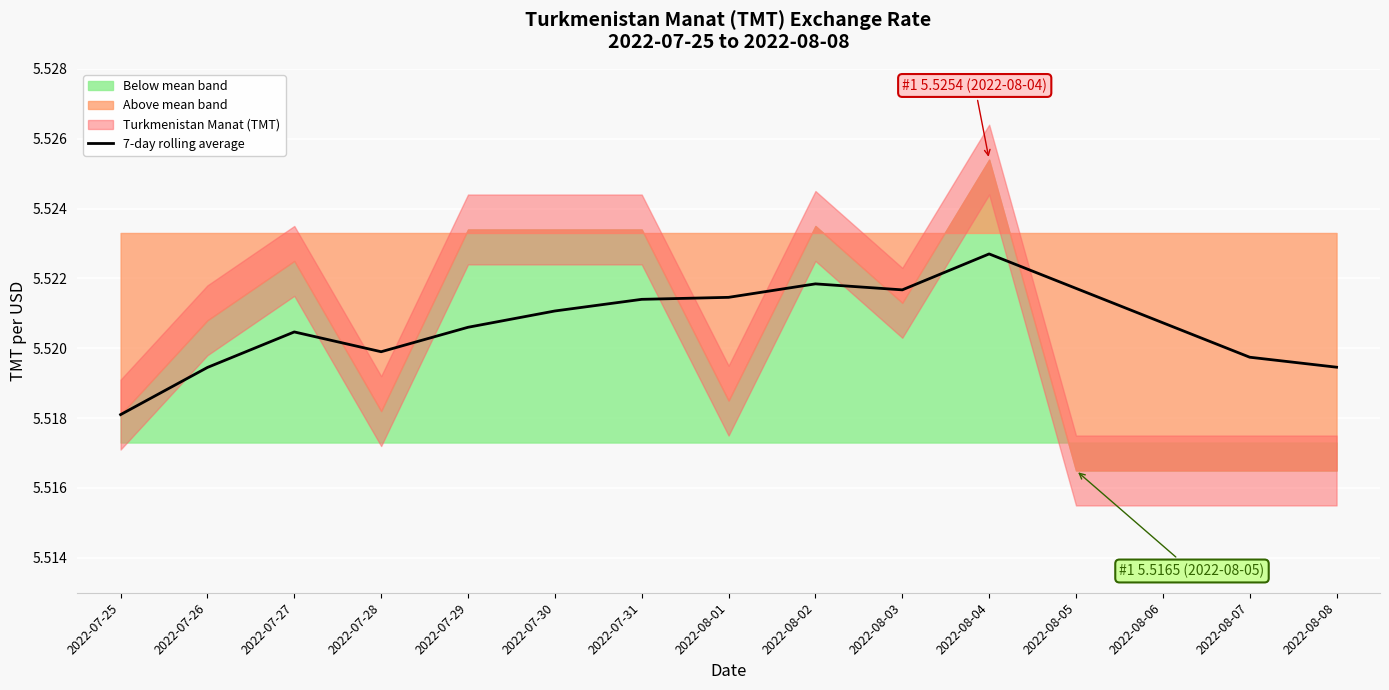

Which has a higher value, 2022-08-08 or 2022-07-28?

2022-07-28